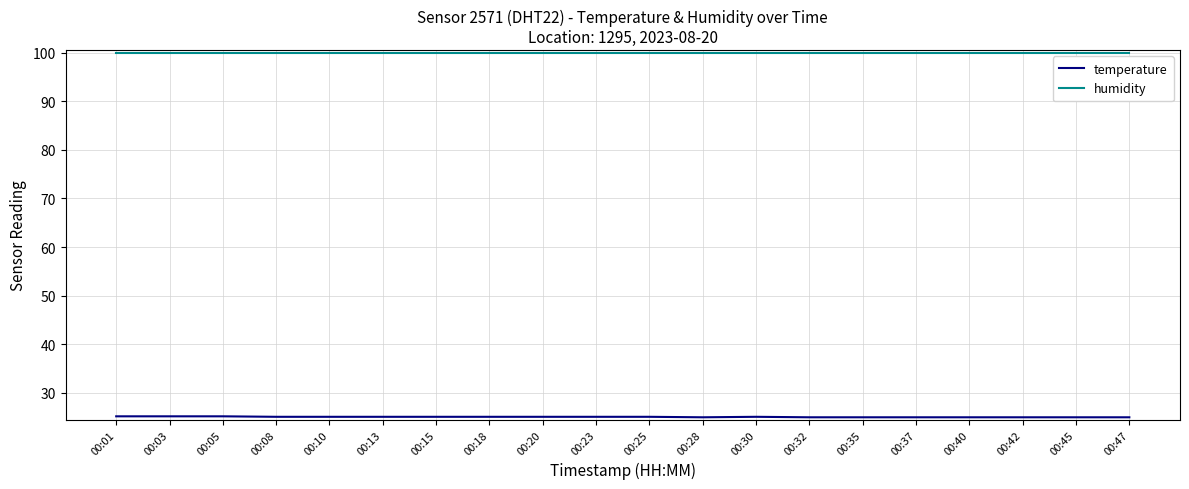

The value of humidity at 00:08 is 99.9. True or false?

True